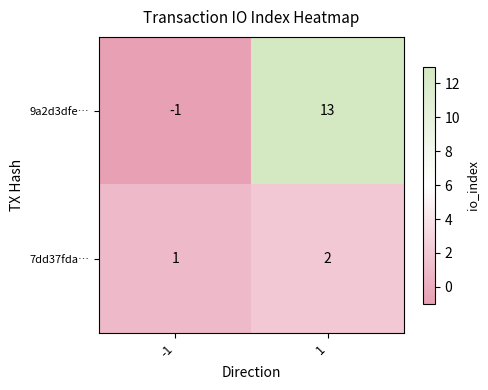

Between -1 and 1, which series saw the biggest shift?

9a2d3dfe…